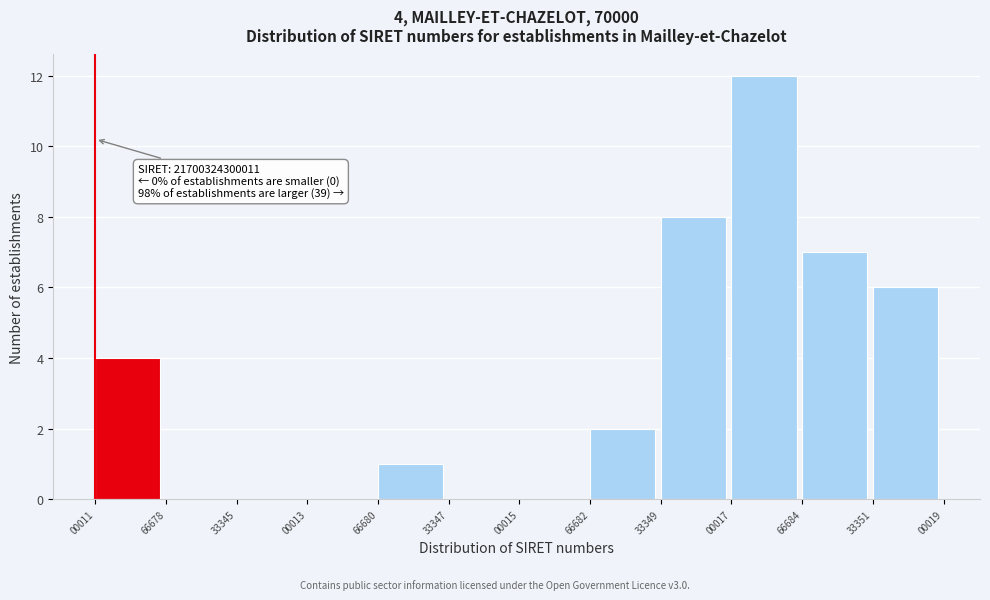

Reading right to left, what are all the values shown in this chart?

33351=6	66684=7	00017=12	33349=8	66682=2	00015=0	33347=0	66680=1	00013=0	33345=0	66678=0	00011=4